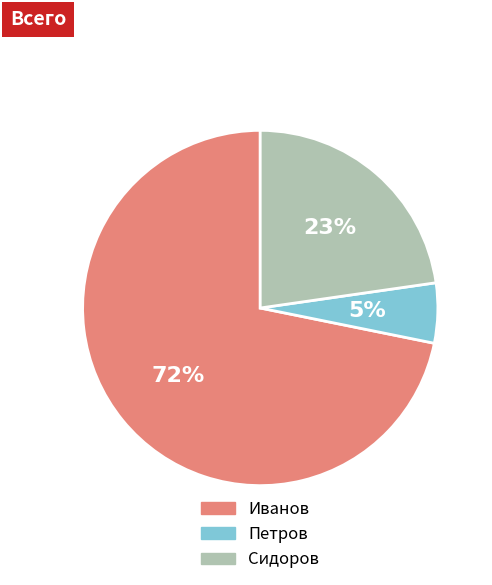

The Иванов slice represents 72% of the pie. True or false?

True